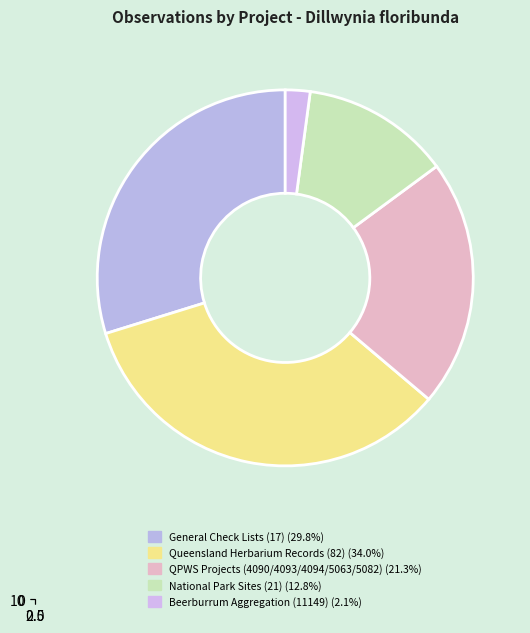

Does Beerburrum Aggregation (11149) represent more than half of the total?

No